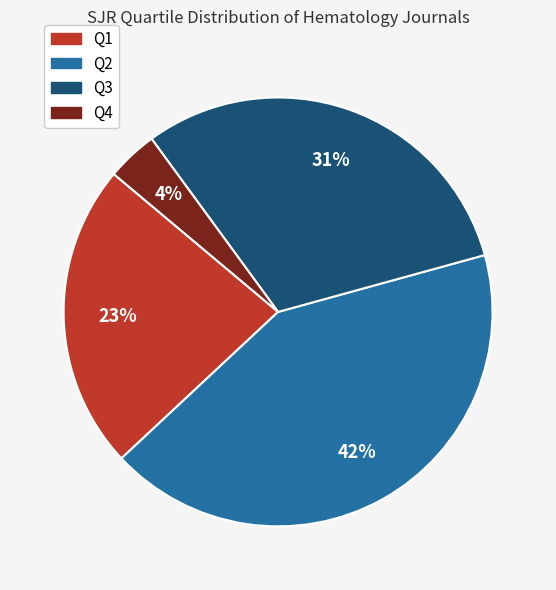

To the nearest percent, what percentage of the pie is Q1?

23%